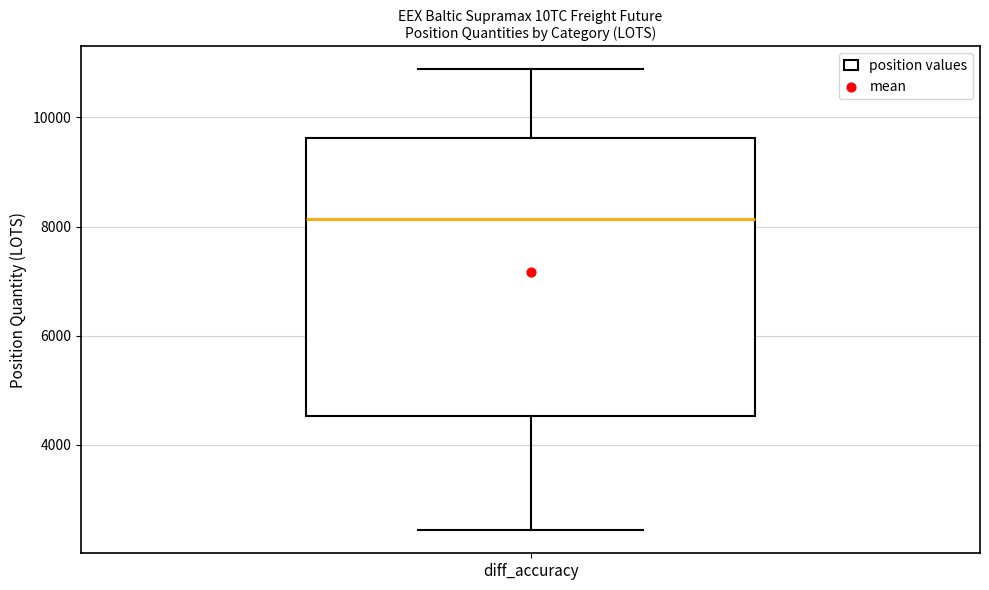

Transcribe this box plot: give where the median line is, the range the box spans, and where the two whiskers end, as read against the y-axis. The values are not printed on the chart, so give them approximately, as read against the axis.

median 8200, box 4600 to 9600, whiskers 2400 to 10800